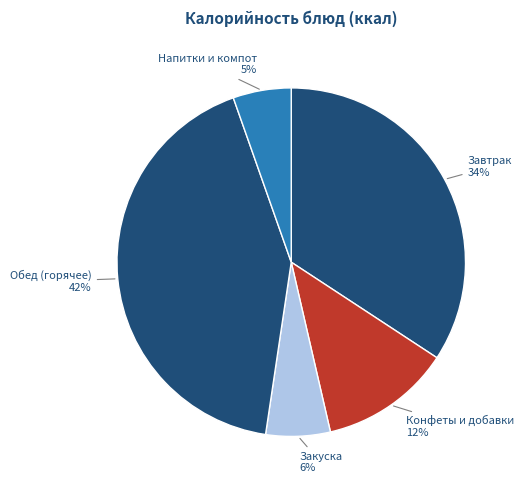

How many segments does this pie chart have?

5